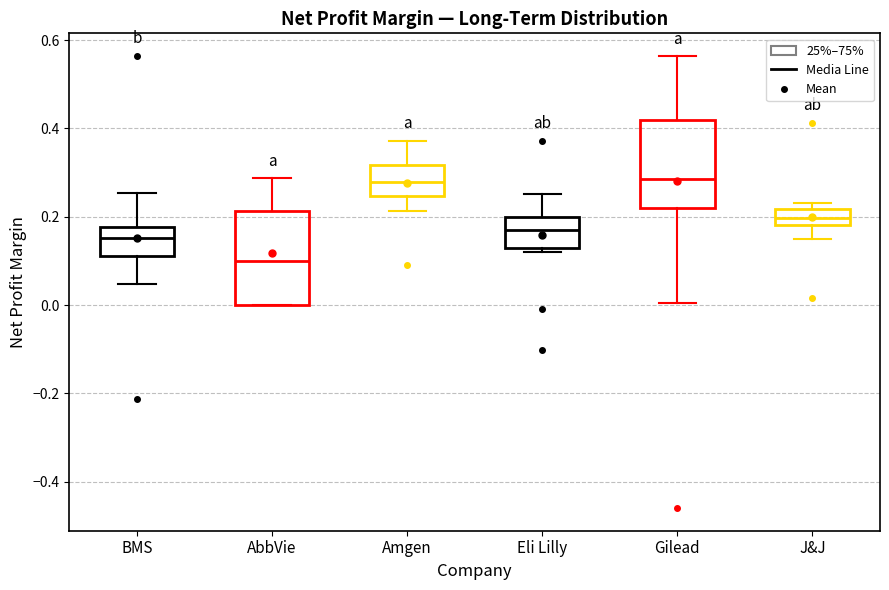

Reading left to right, transcribe this box plot: for each box, give where its median line is, the range the box spans, and where its two whiskers end, as read against the y-axis. The values are not printed on the chart, so give them approximately, as read against the axis.

BMS: median 0.16, box 0.12 to 0.18, whiskers 0.04 to 0.26
AbbVie: median 0.10, box 0.00 to 0.22, whiskers 0.00 to 0.28
Amgen: median 0.28, box 0.24 to 0.32, whiskers 0.22 to 0.38
Eli Lilly: median 0.16, box 0.14 to 0.20, whiskers 0.12 to 0.26
Gilead: median 0.28, box 0.22 to 0.42, whiskers 0.00 to 0.56
J&J: median 0.20, box 0.18 to 0.22, whiskers 0.14 to 0.24